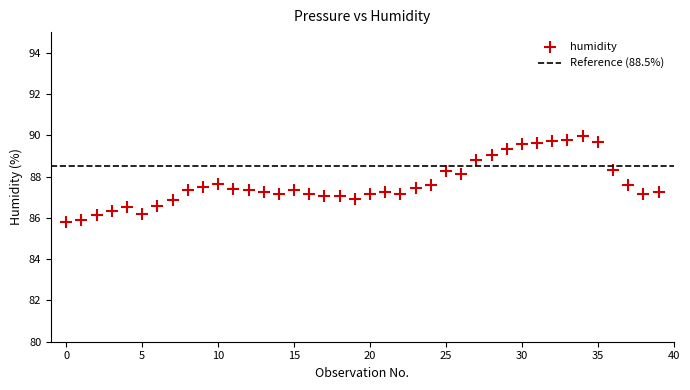

What is the range of Y values (max minus min)?

4.2